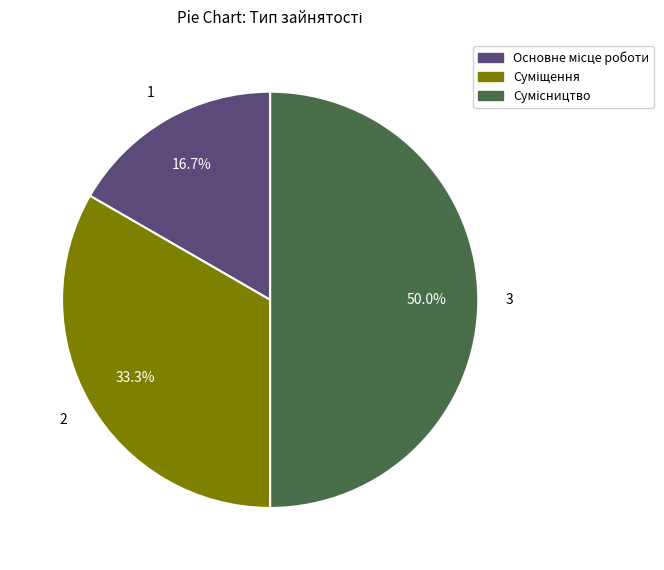

To the nearest percent, what is the combined percentage of Суміщення and Сумісництво?

83%